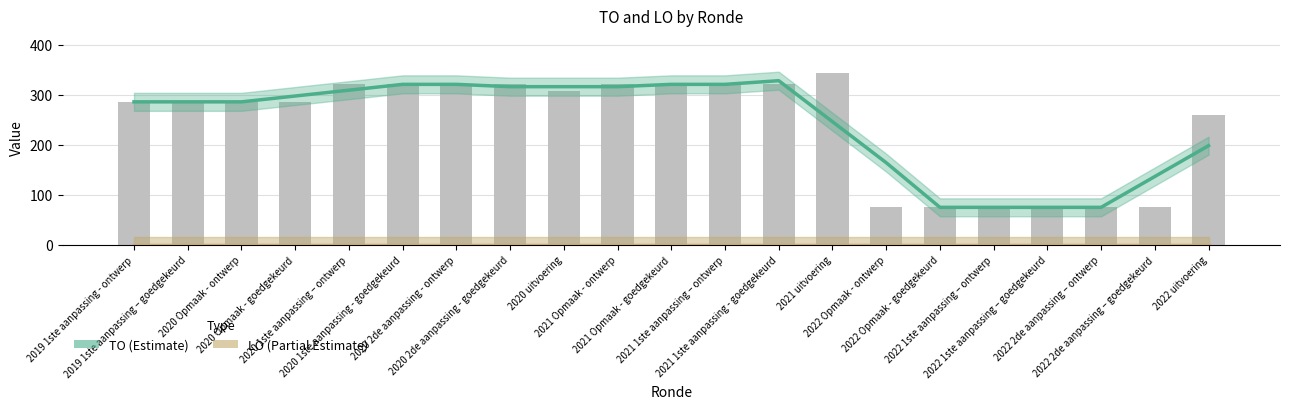

Reading left to right, list all the values displayed in this chart.

TO (Estimate): 286.0	286.0	286.0	297.7	309.3	321.0	321.0	316.3	316.3	316.3	321.0	321.0	328.3	246.3	164.3	75.0	75.0	75.0	75.0	136.7	198.3
LO (Partial Estimate): 0.0	0.0	0.0	0.0	0.0	0.0	0.0	0.0	0.0	0.0	0.0	0.0	0.0	0.0	0.0	0.0	0.0	0.0	0.0	0.0	0.0